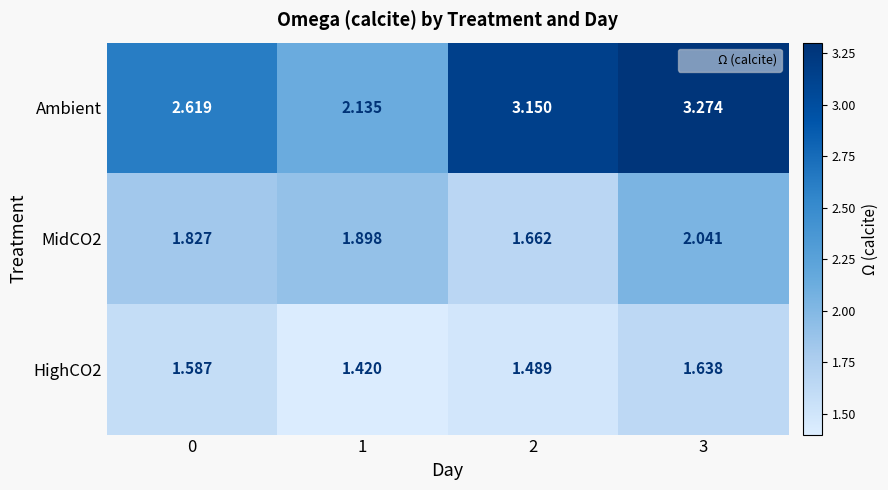

List the series in order of their peak value, highest first.

Ambient, MidCO2, HighCO2